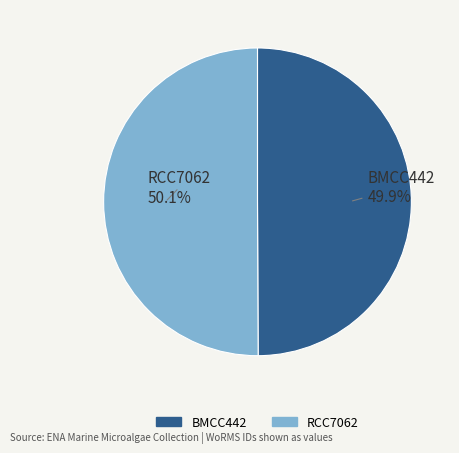

To the nearest percent, what portion does RCC7062 represent?

50%